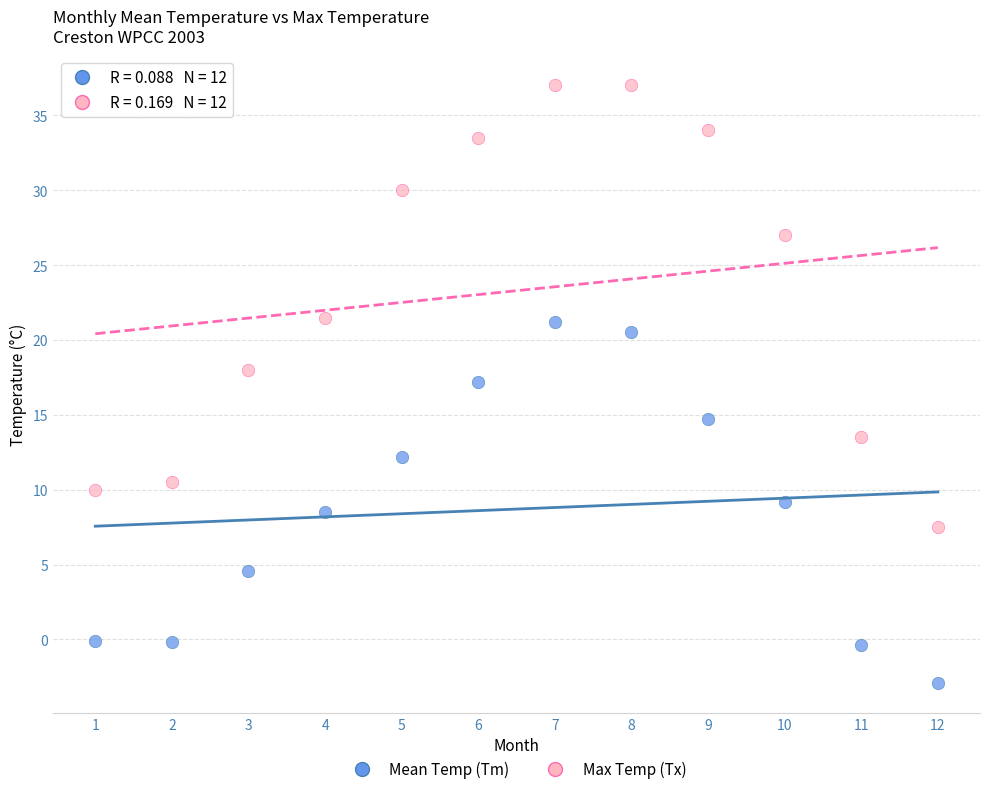

What are all the series names shown in the legend?

Mean Temp (Tm), Max Temp (Tx)